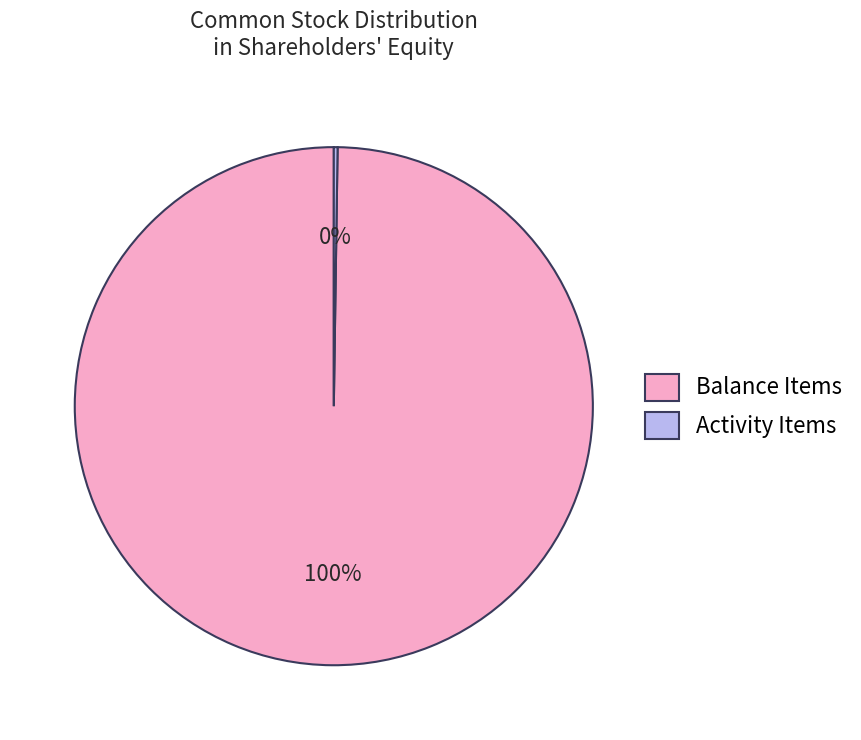

Does any single category account for the majority?

Yes